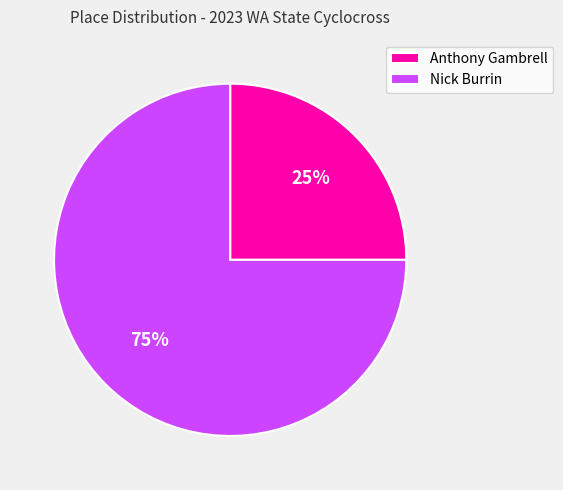

To the nearest percent, what is the combined percentage of Nick Burrin and Anthony Gambrell?

100%